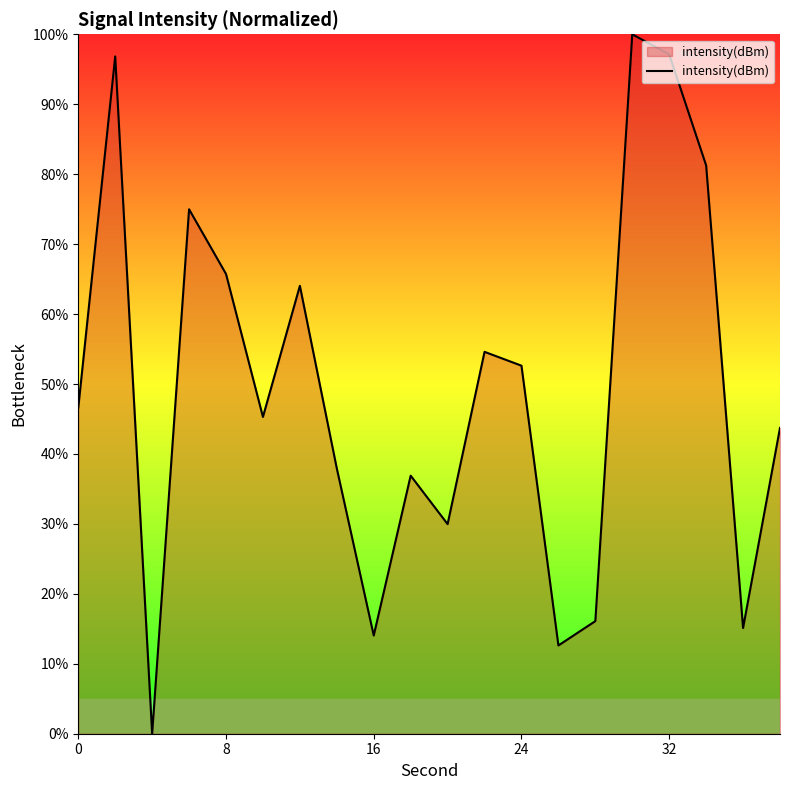

How many lines are shown in the chart?

1